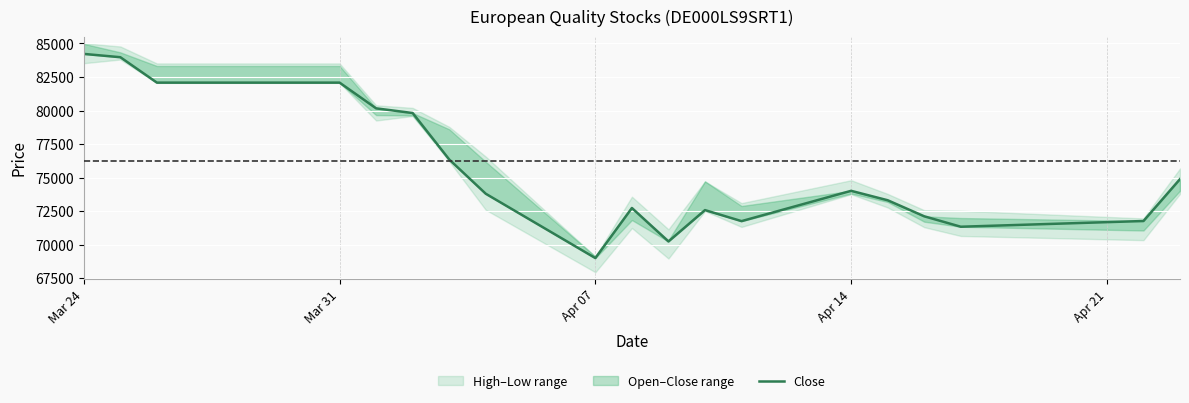

True or false: the data shows 36216 at 9.

False